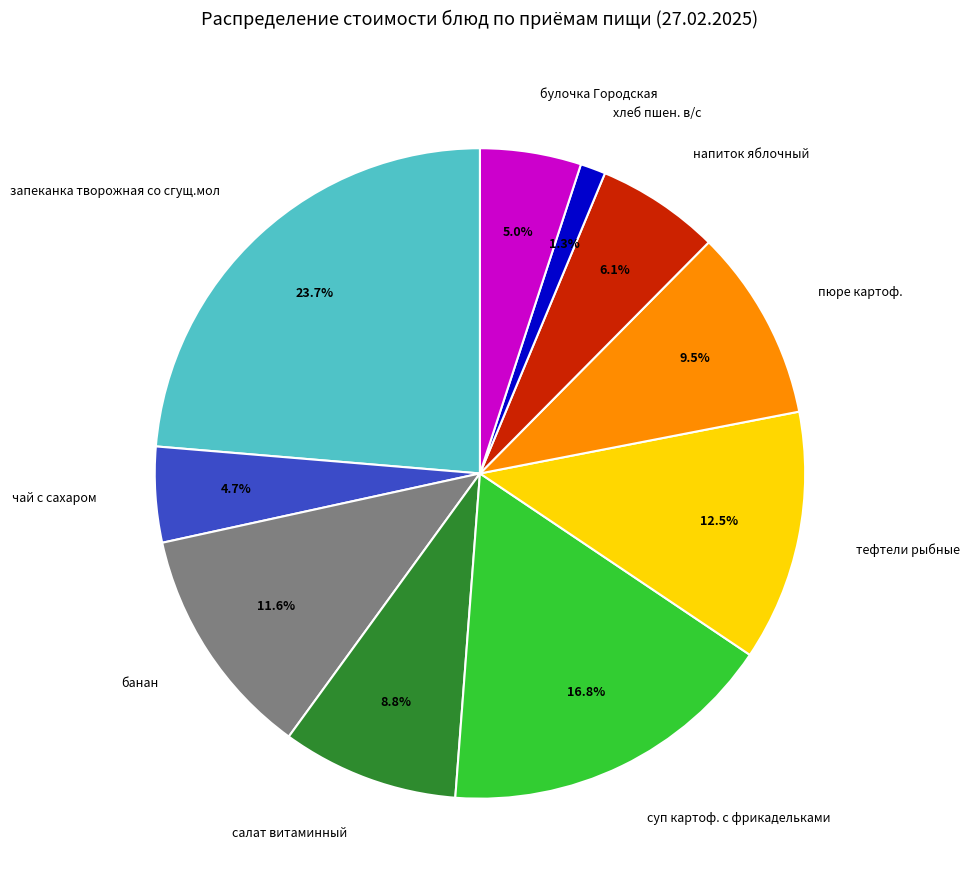

To the nearest percent, what percentage of the pie is салат витаминный?

9%